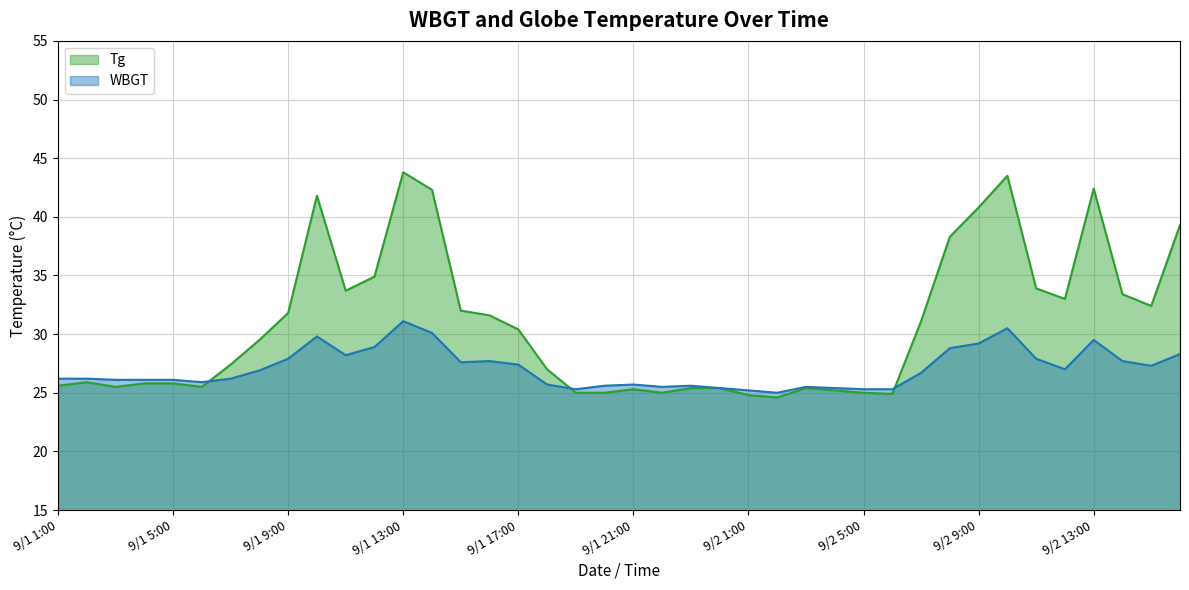

Reading left to right, what are all the values shown in this chart?

WBGT: 26.2	26.2	26.1	26.1	26.1	25.9	26.2	26.9	27.9	29.8	28.2	28.9	31.1	30.1	27.6	27.7	27.4	25.7	25.3	25.6	25.7	25.5	25.6	25.4	25.2	25.0	25.5	25.4	25.3	25.3	26.7	28.8	29.2	30.5	27.9	27.0	29.5	27.7	27.3	28.3
Tg: 25.6	25.9	25.5	25.8	25.8	25.5	27.4	29.5	31.8	41.8	33.7	34.9	43.8	42.3	32.0	31.6	30.4	27.0	25.0	25.0	25.3	25.0	25.4	25.4	24.8	24.6	25.4	25.2	25.0	24.9	31.1	38.3	40.8	43.5	33.9	33.0	42.4	33.4	32.4	39.3